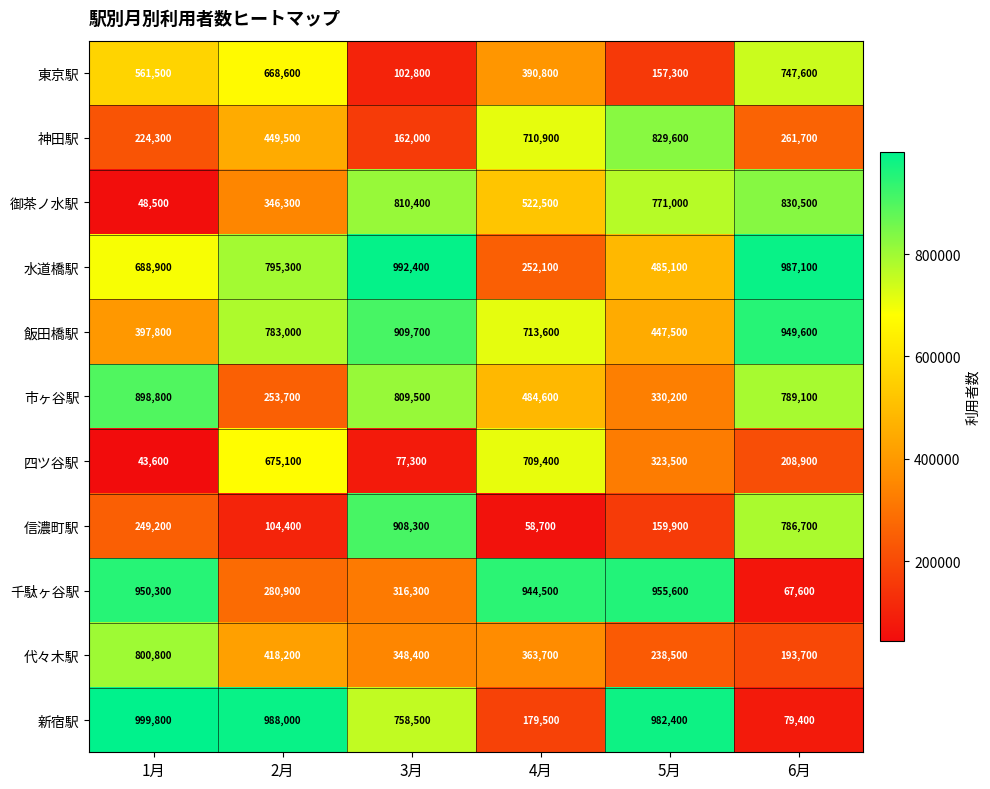

What is the maximum value shown in the chart?

999800